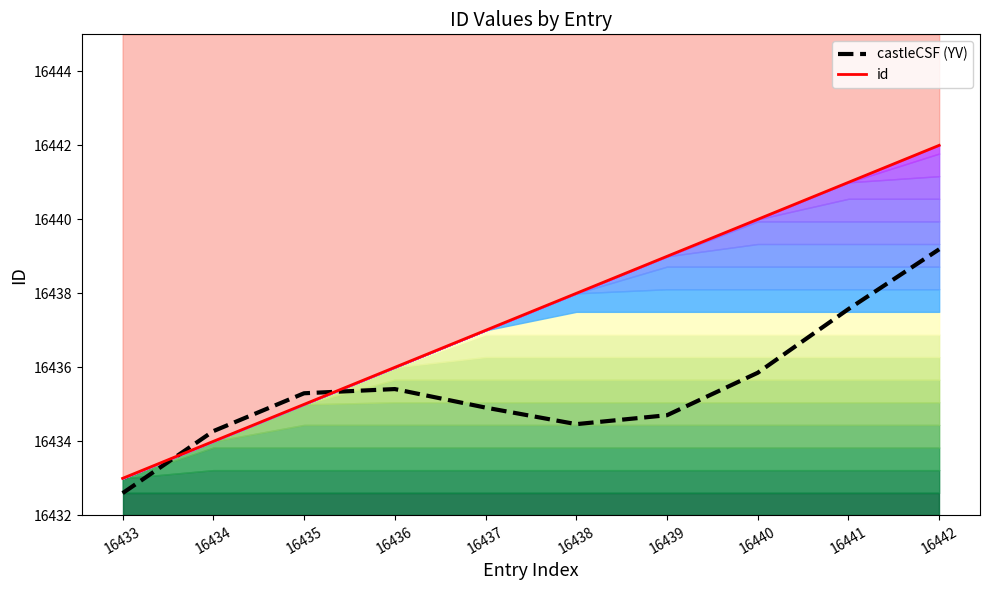

Between which two adjacent categories do castleCSF (YV) and id first intersect?

16433 and 16434